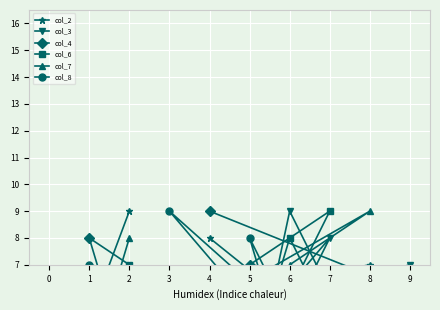

What is the minimum value for col_3?

1